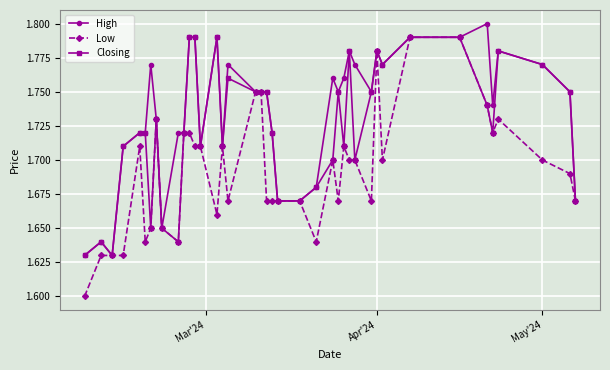

Which series has the largest range (max minus min)?

Low